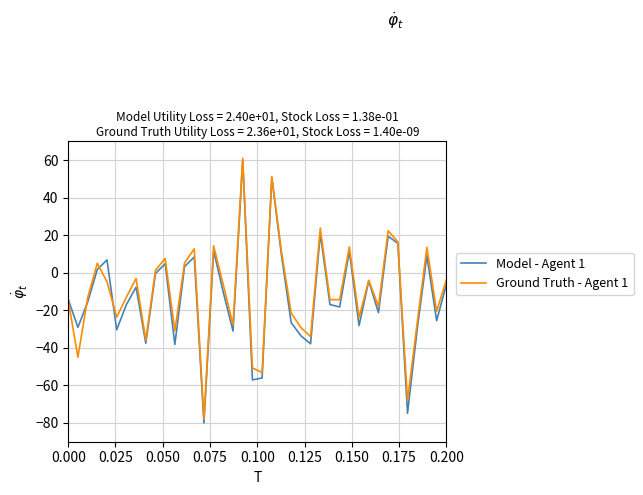

True or false: Ground Truth - Agent 1 and Model - Agent 1 cross at least once.

True